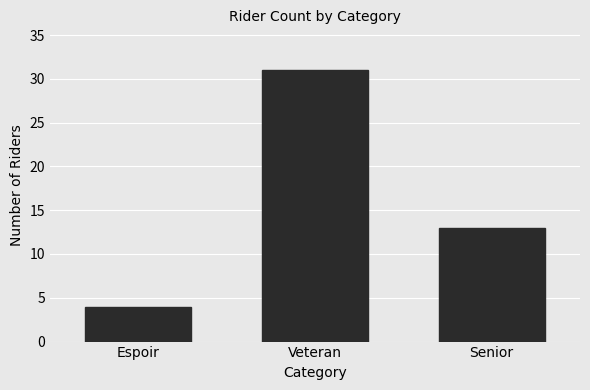

How many bars are there in total?

3